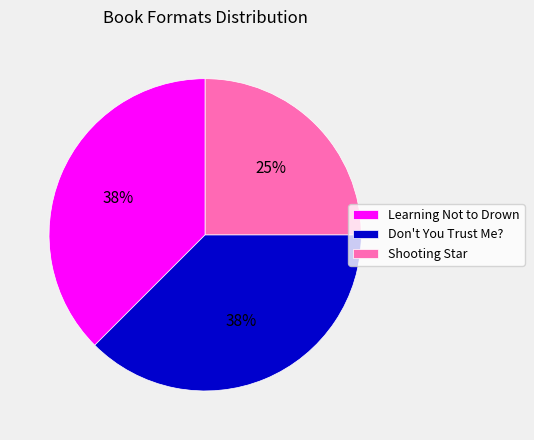

How many slices are in this pie chart?

3